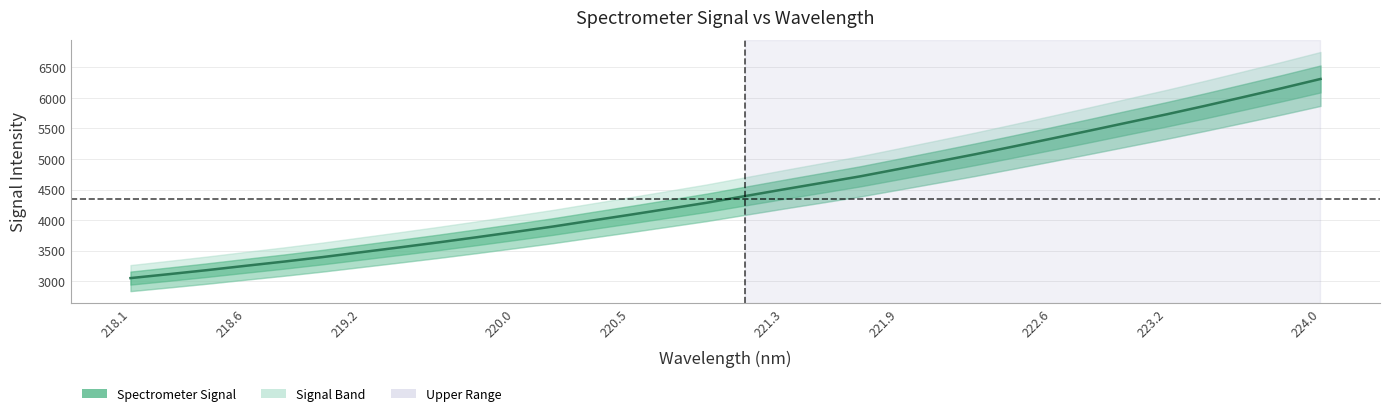

What is the smallest value displayed?

3049.5